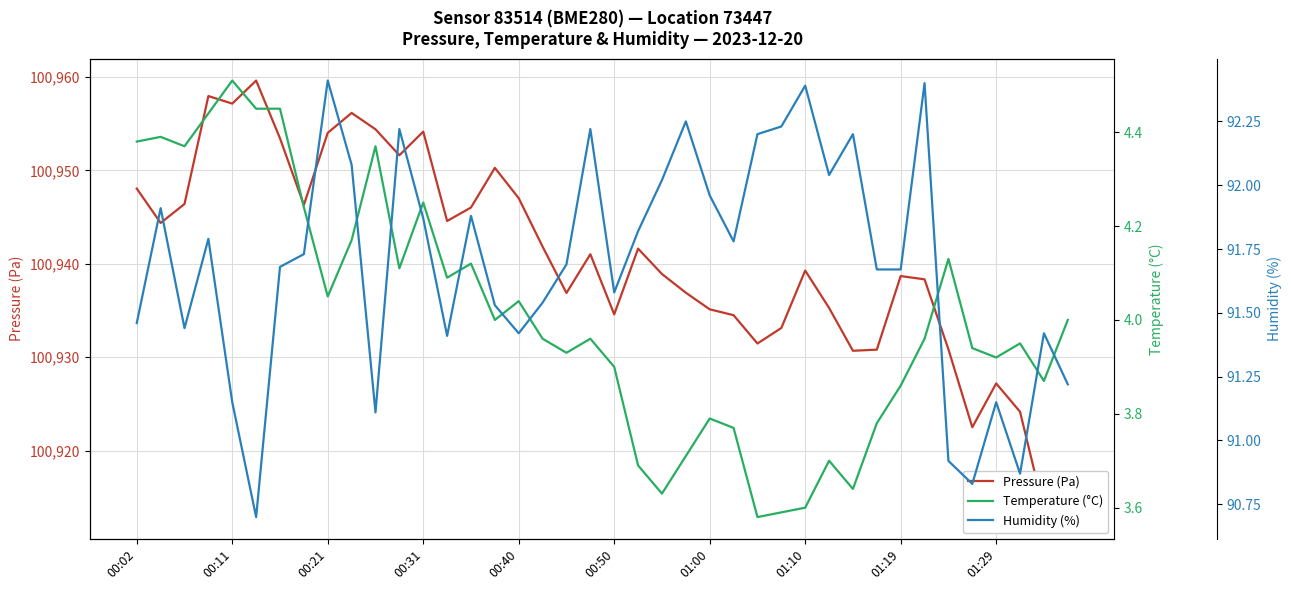

In Pressure (Pa), how many points are lower than both neighbors (excluding endpoints)?

10